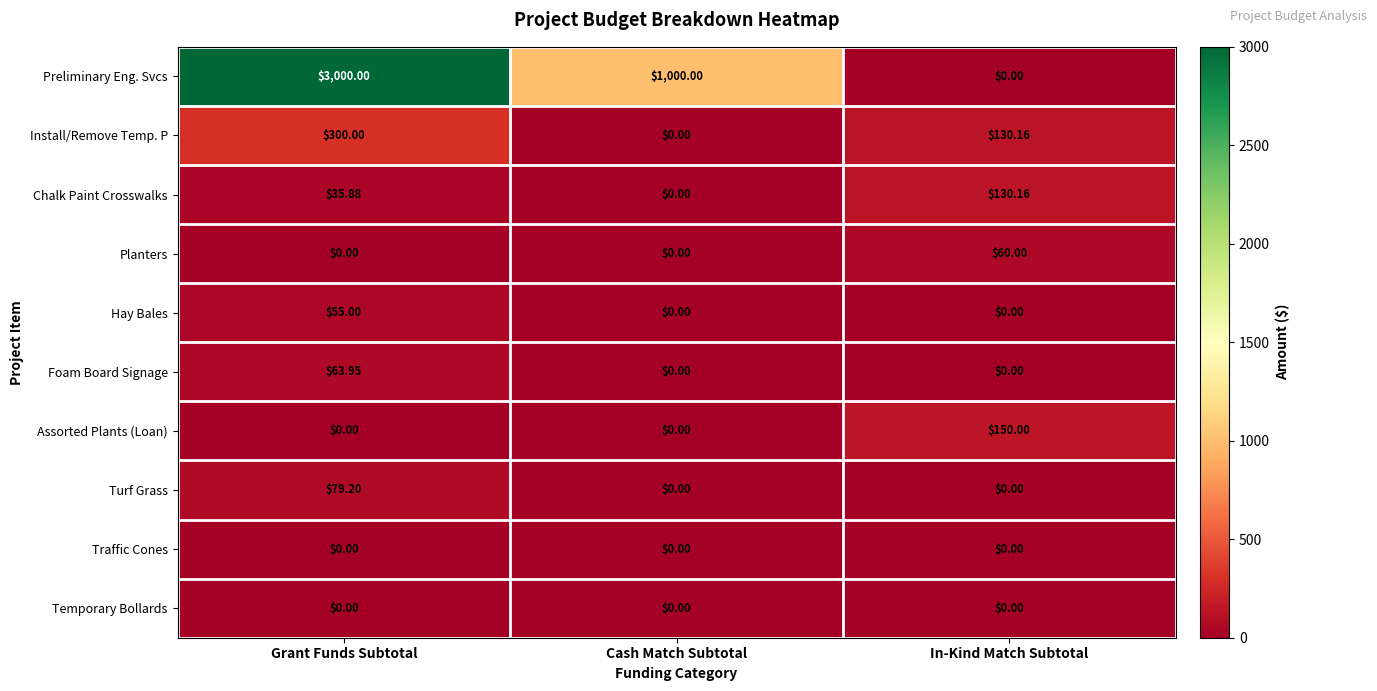

At which category does the chart reach its peak across all series?

Grant Funds Subtotal